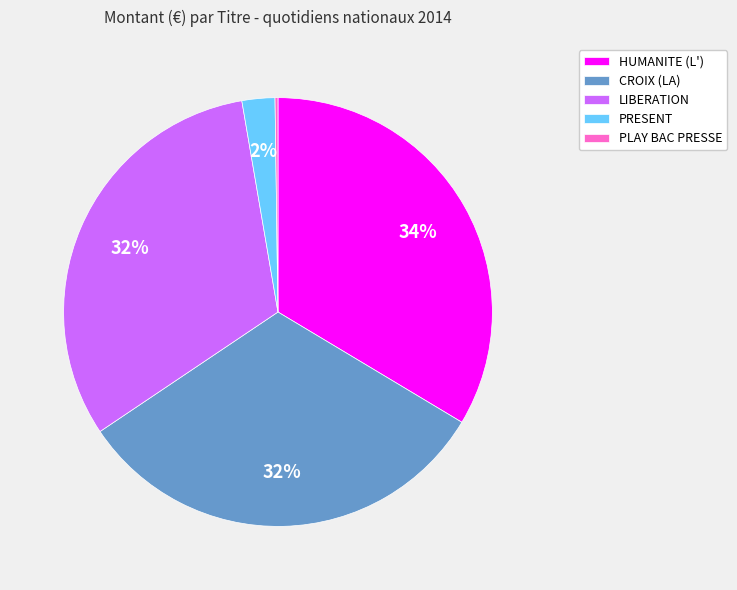

Approximately how many times larger is the value at LIBERATION compared to CROIX (LA)?

1.0